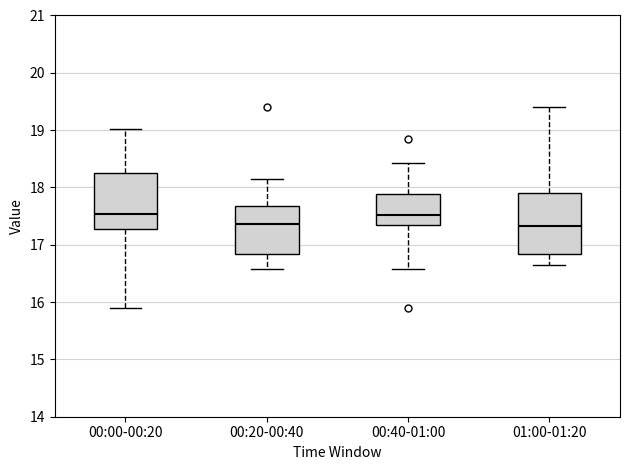

Reading left to right, transcribe this box plot: for each box, give where its median line is, the range the box spans, and where its two whiskers end, as read against the y-axis. The values are not printed on the chart, so give them approximately, as read against the axis.

00:00-00:20: median 17.5, box 17.3 to 18.2, whiskers 15.9 to 19.0
00:20-00:40: median 17.4, box 16.8 to 17.7, whiskers 16.6 to 18.2
00:40-01:00: median 17.5, box 17.4 to 17.9, whiskers 16.6 to 18.4
01:00-01:20: median 17.3, box 16.8 to 17.9, whiskers 16.7 to 19.4